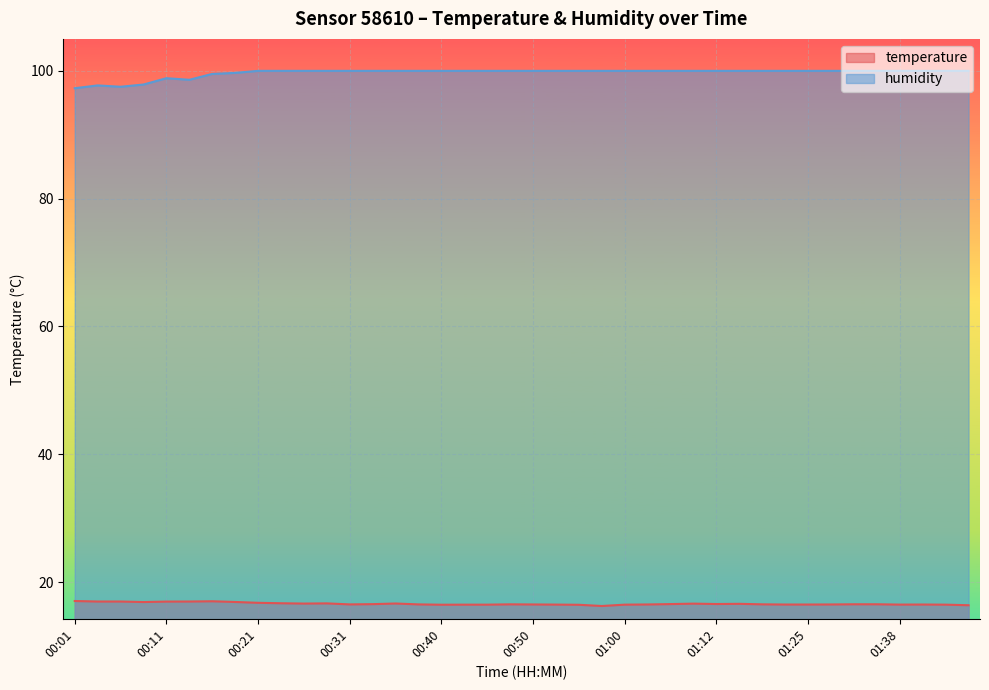

What is the difference between the second highest and minimum values in the humidity series?

2.7